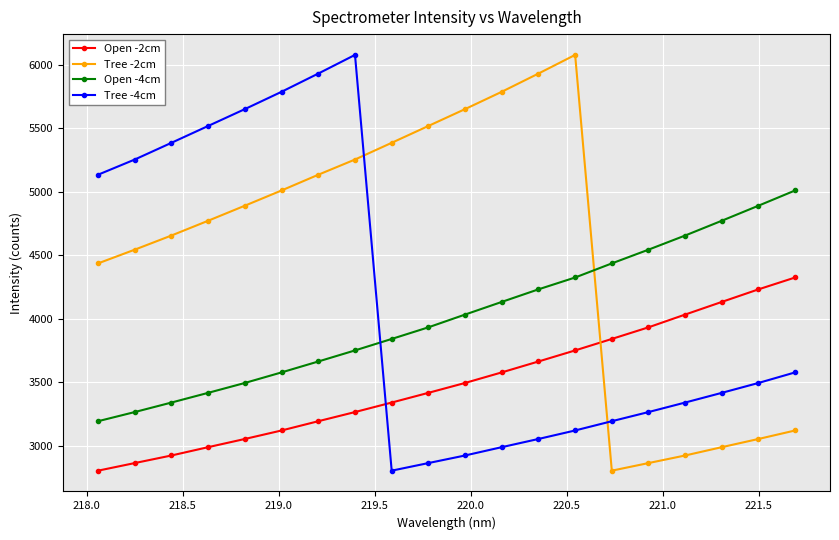

What is the value of the Open -4cm point at the 14th from the left?

4324.0